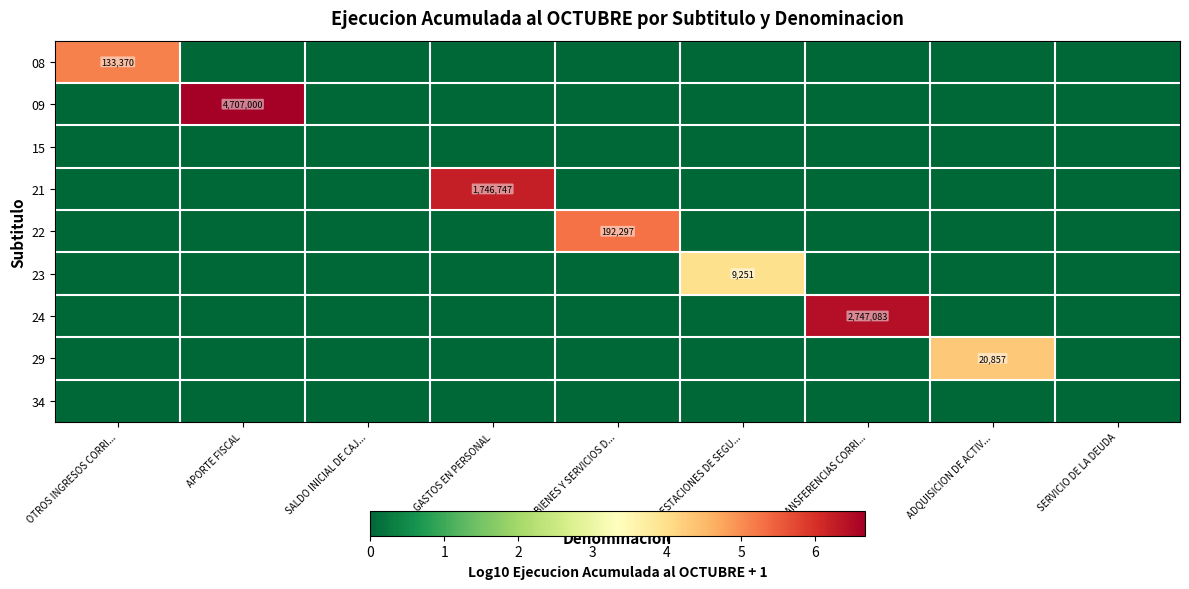

Which series has the largest total across all categories?

09